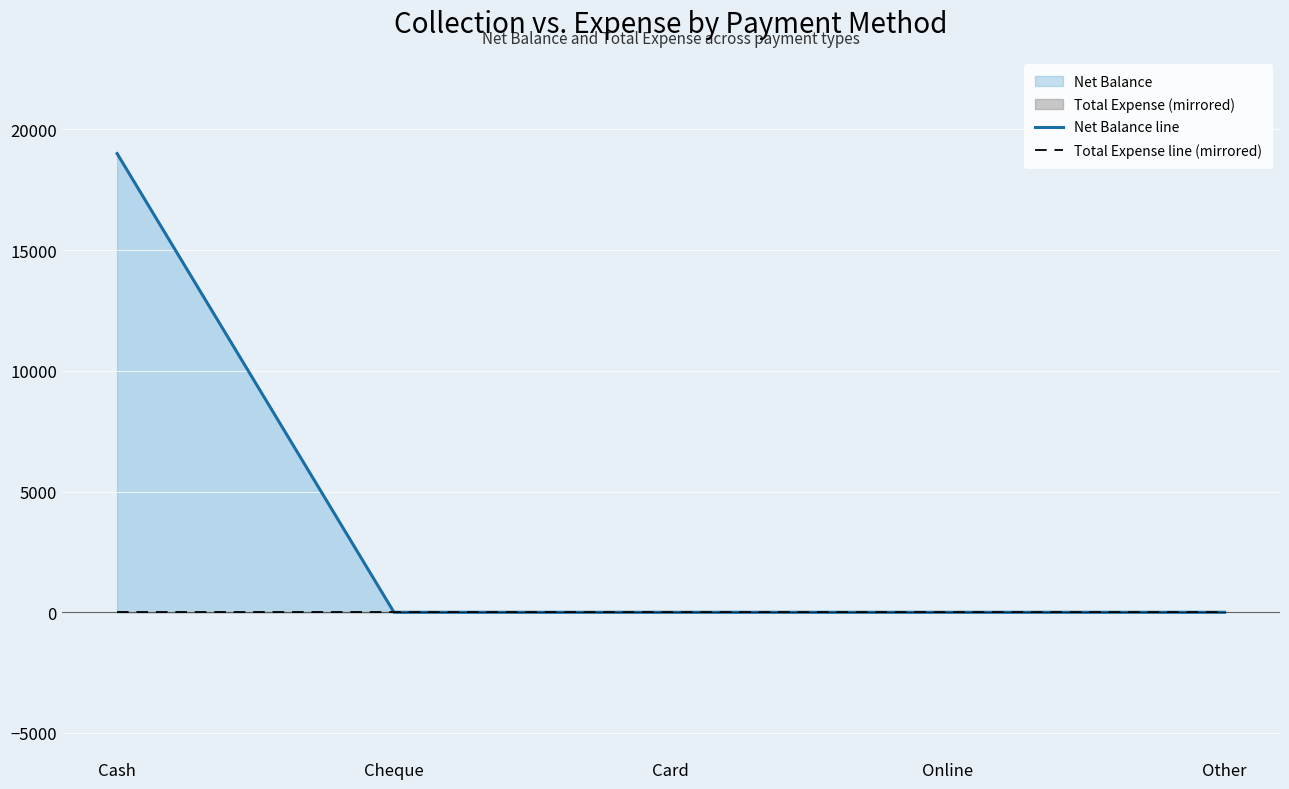

At which category is the sum across all series the highest?

Cash